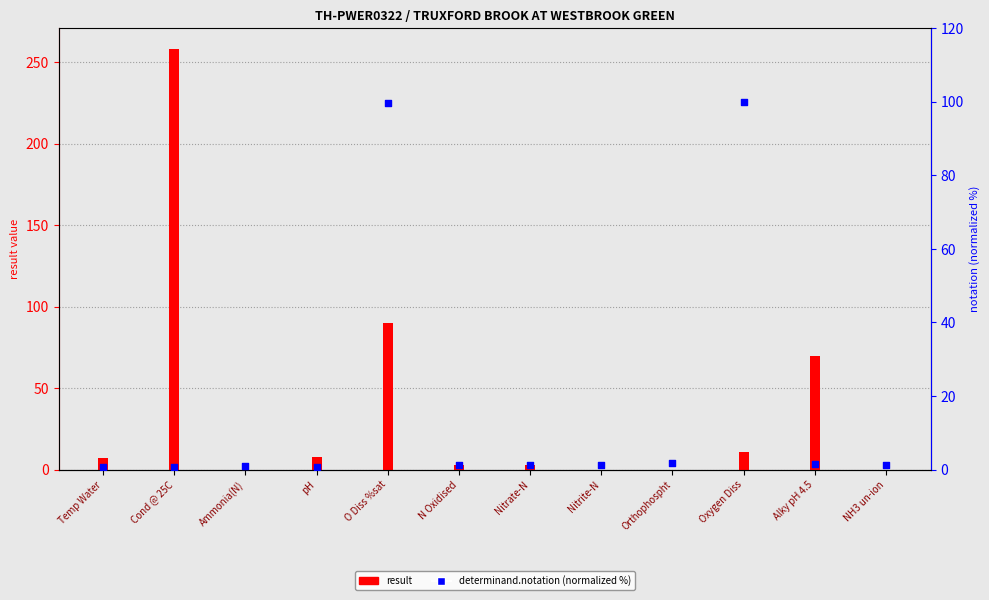

At which category is the sum across all series the highest?

Cond @ 25C